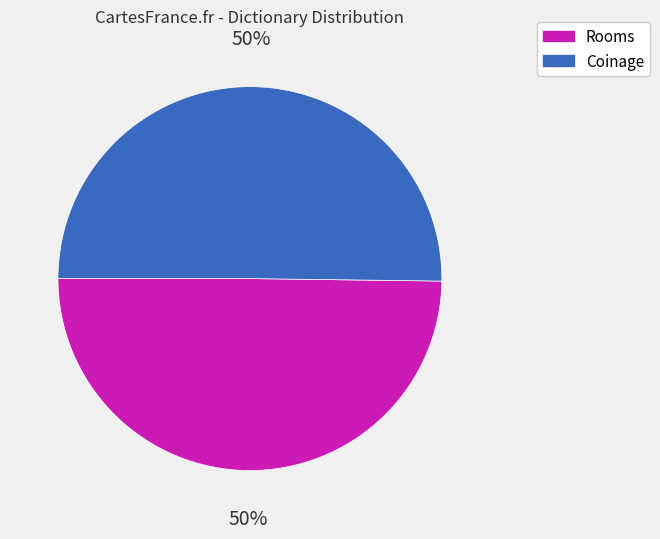

To the nearest percent, what is the average slice percentage?

50%